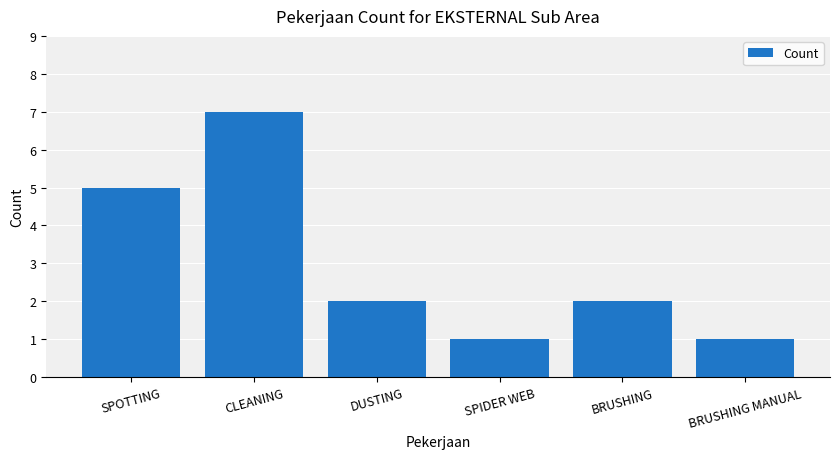

What is the change in value from DUSTING to BRUSHING MANUAL?

-1